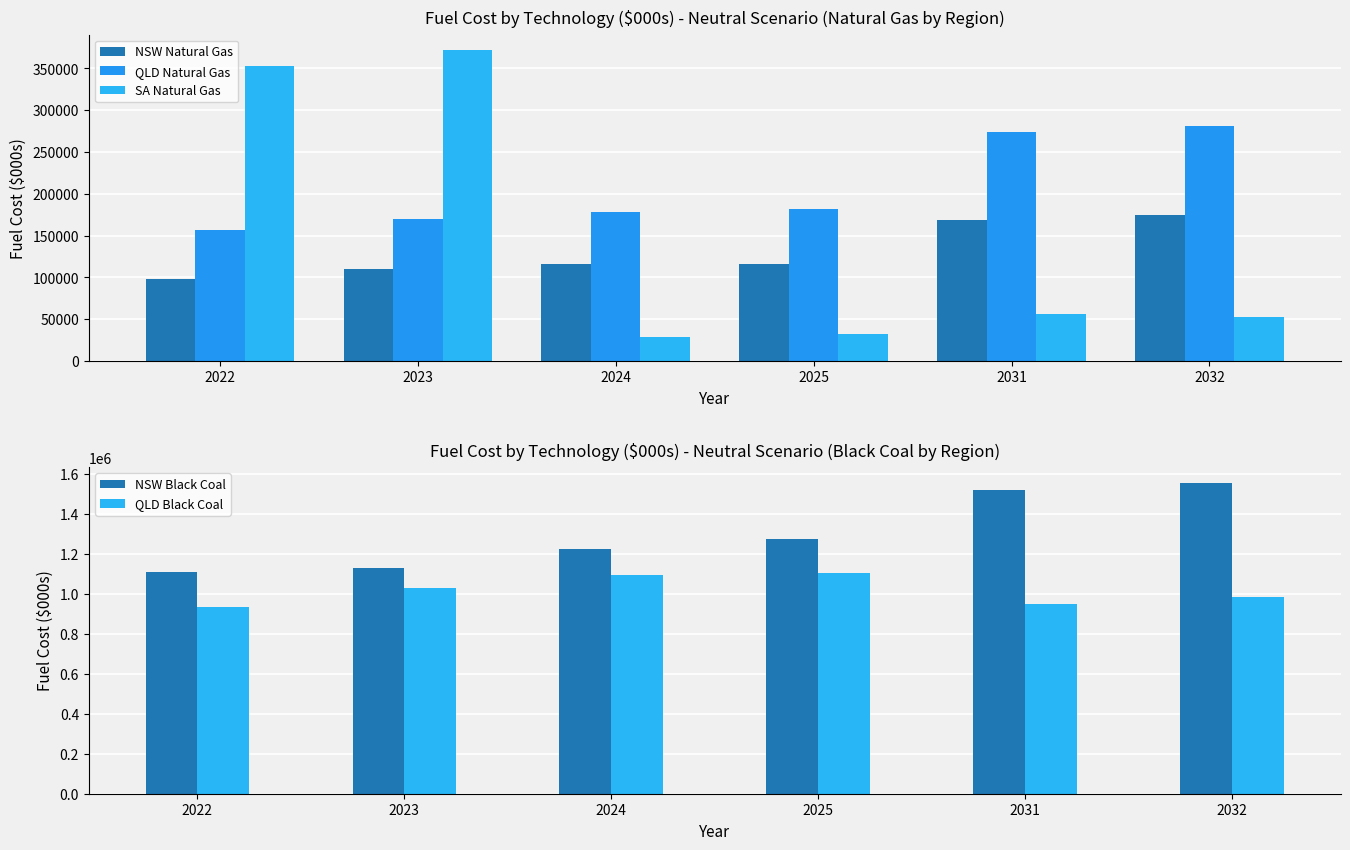

What is the difference between the second highest and second lowest values in the SA Natural Gas series?

321268.6